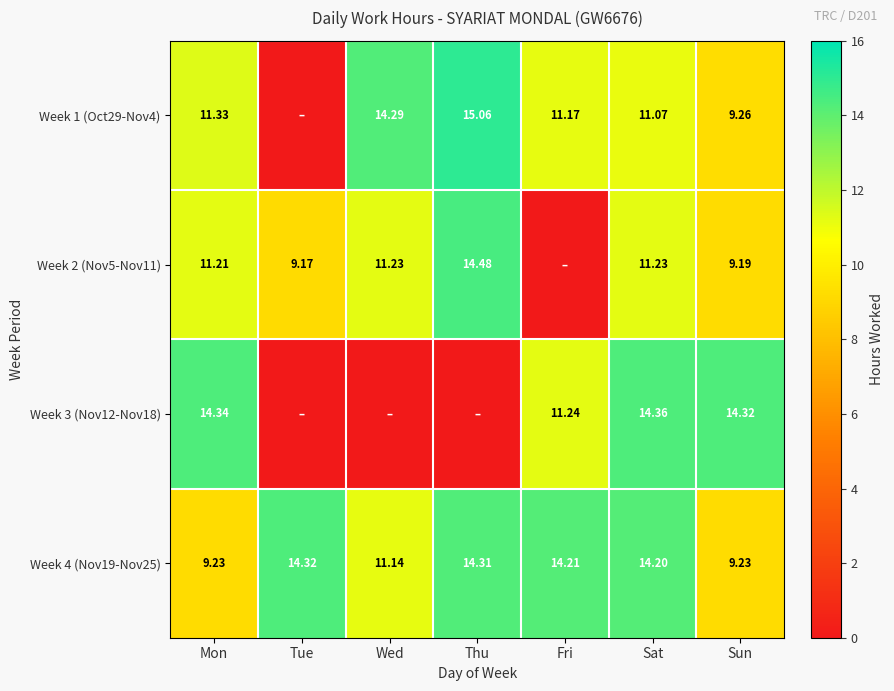

At which category is the sum across all series the highest?

Sat